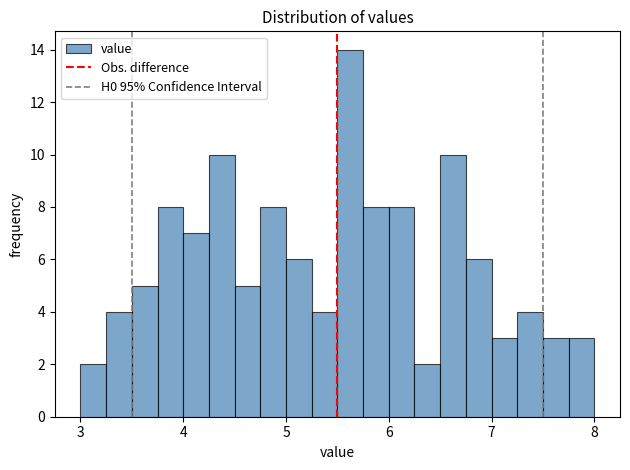

Read against the x-axis, roughly where is the centre of the tallest bar?

5.6